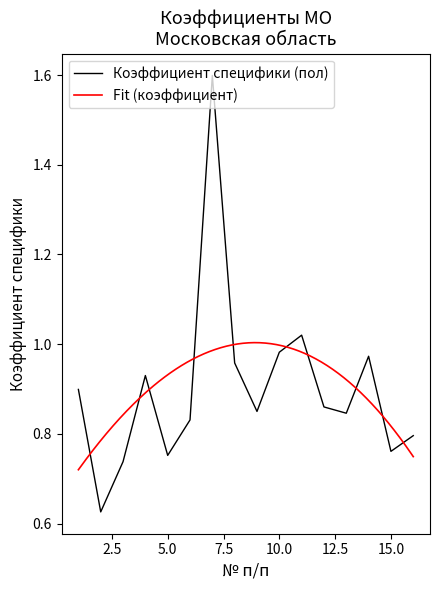

What is the minimum value shown in the chart?

0.6